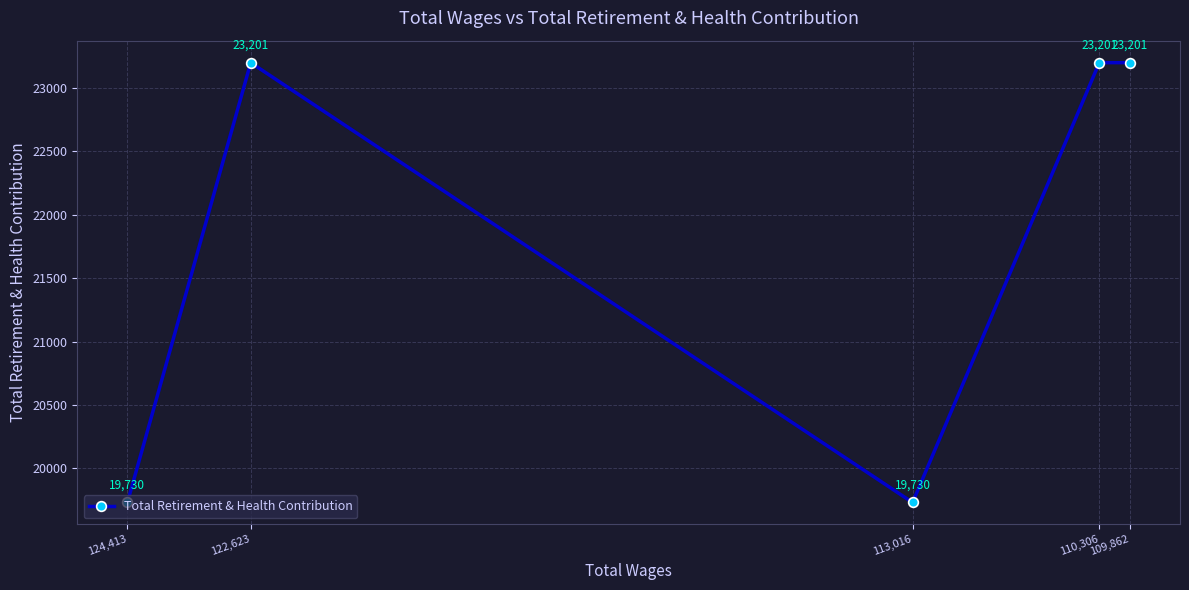

Where is the first local maximum?

122,623